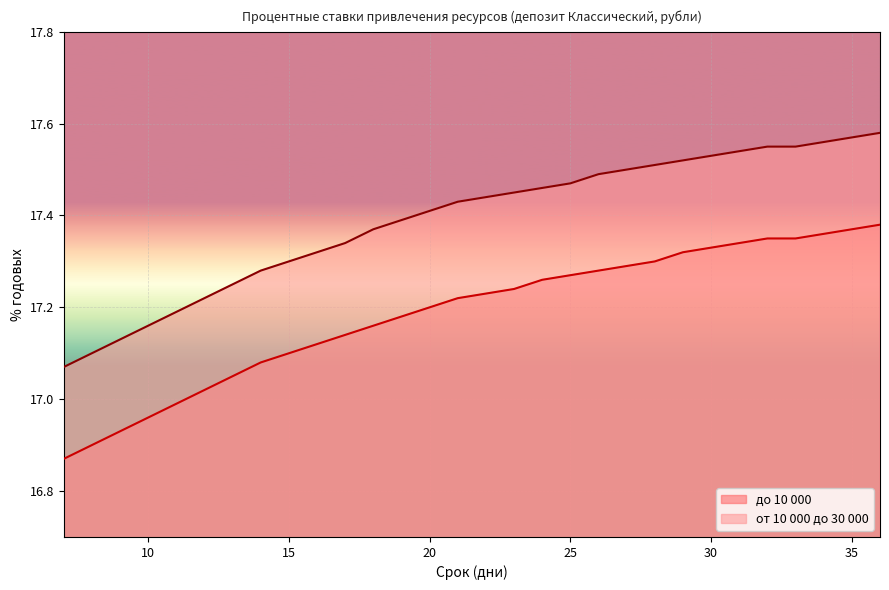

How many distinct data groups are displayed?

2